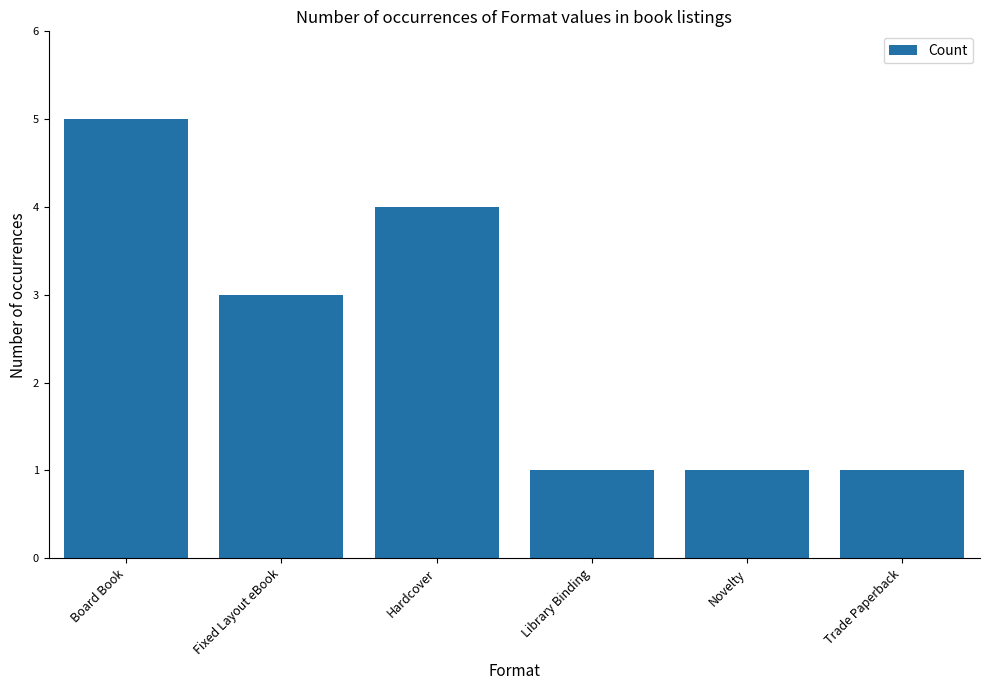

Reading left to right, what are all the values shown in this chart?

5	3	4	1	1	1